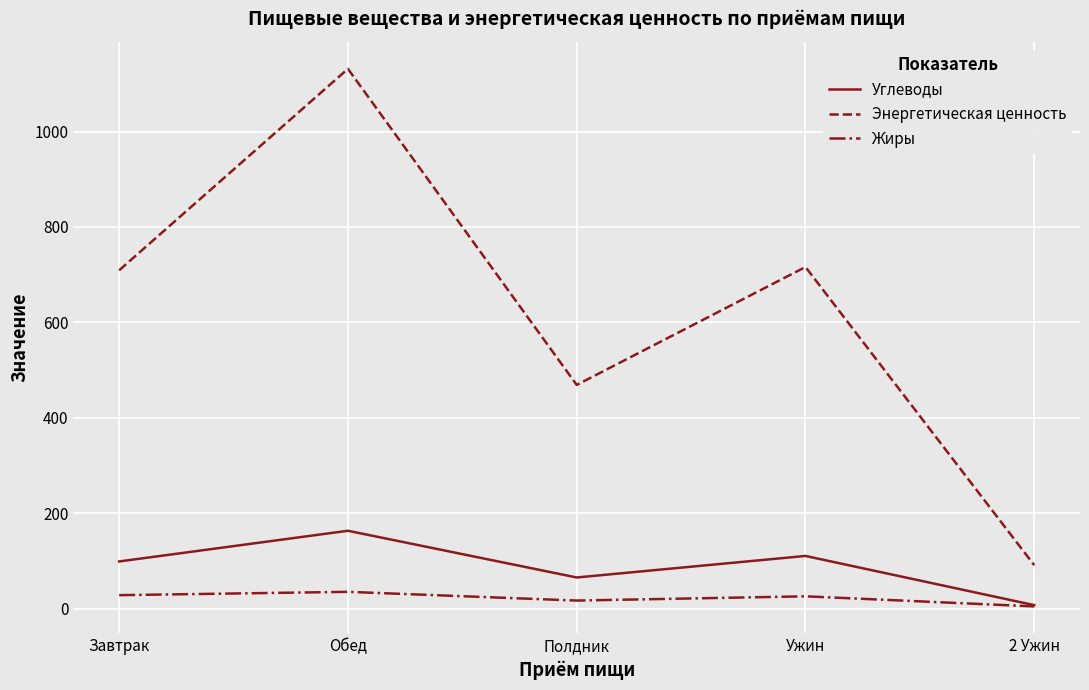

How many interior local valleys does the Углеводы series have?

1